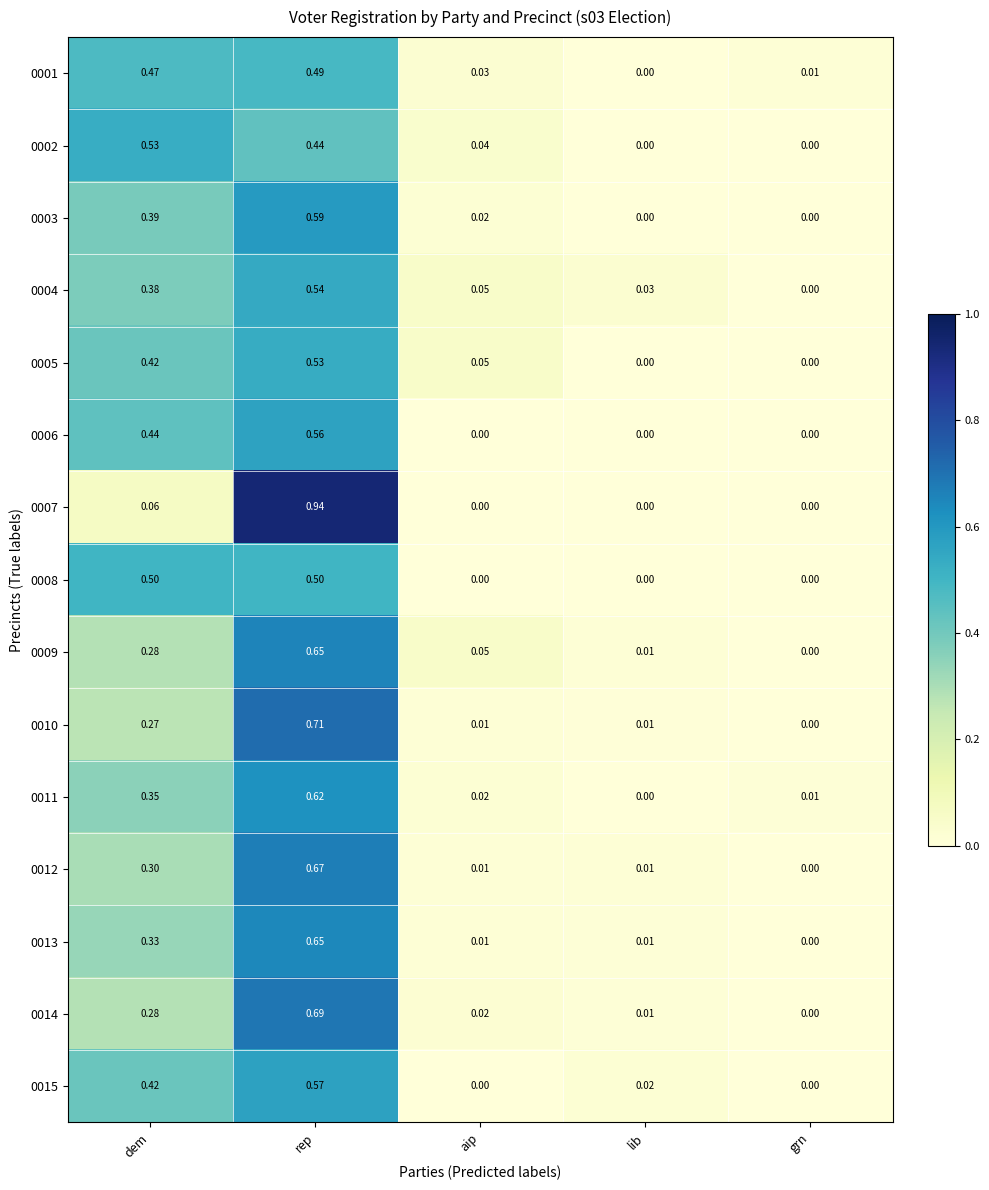

Is the value of 0008 at dem greater than the value of 0005 at aip?

Yes